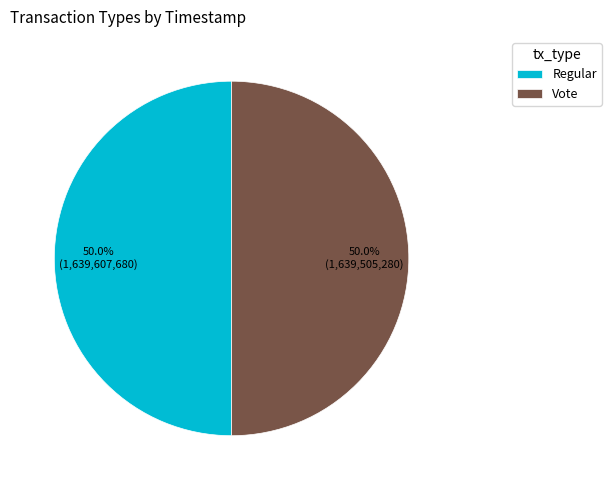

To the nearest percent, what portion does Regular represent?

50%